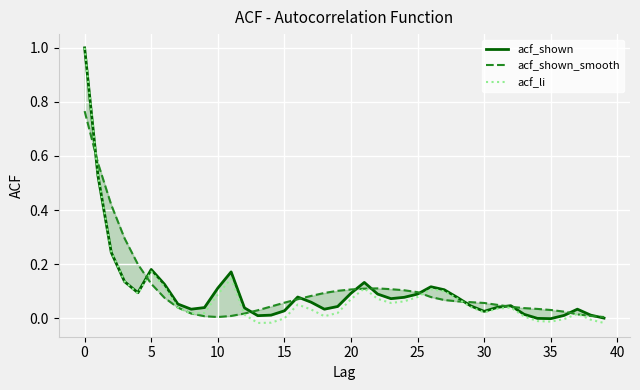

How many intersections are there between acf_shown_smooth and acf_shown?

13